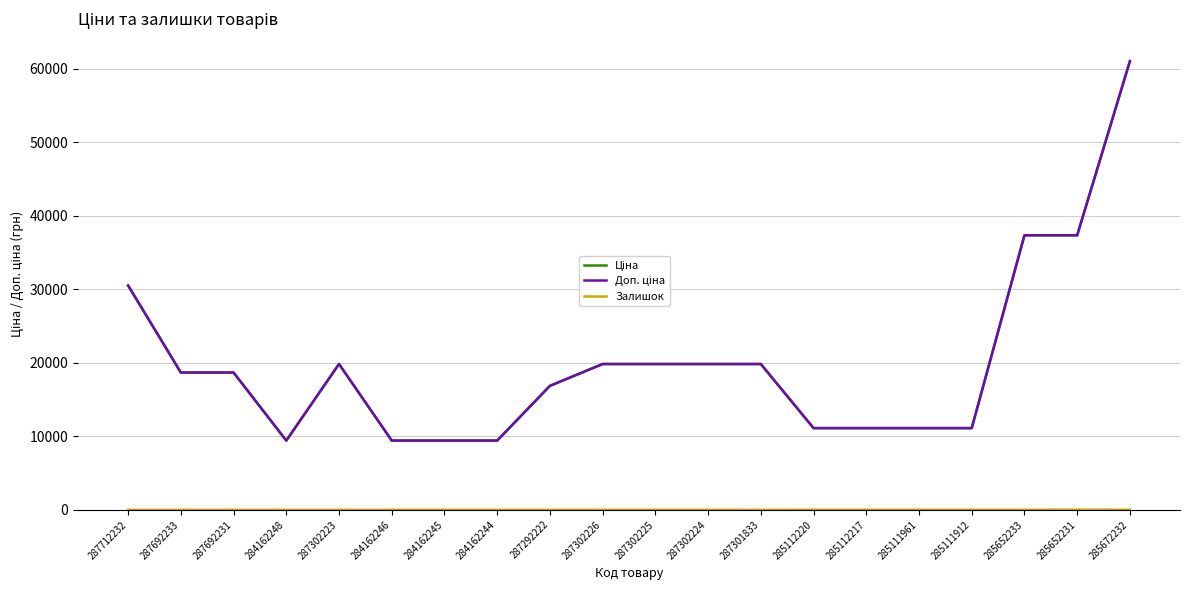

Does the chart display data point markers on the line(s)?

No